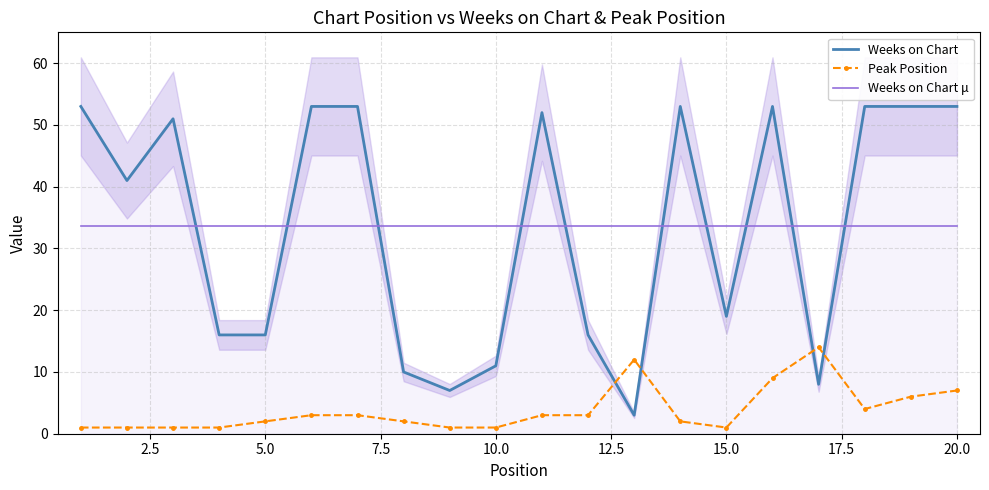

Where is Weeks on Chart nearest to the value 28?

15.0